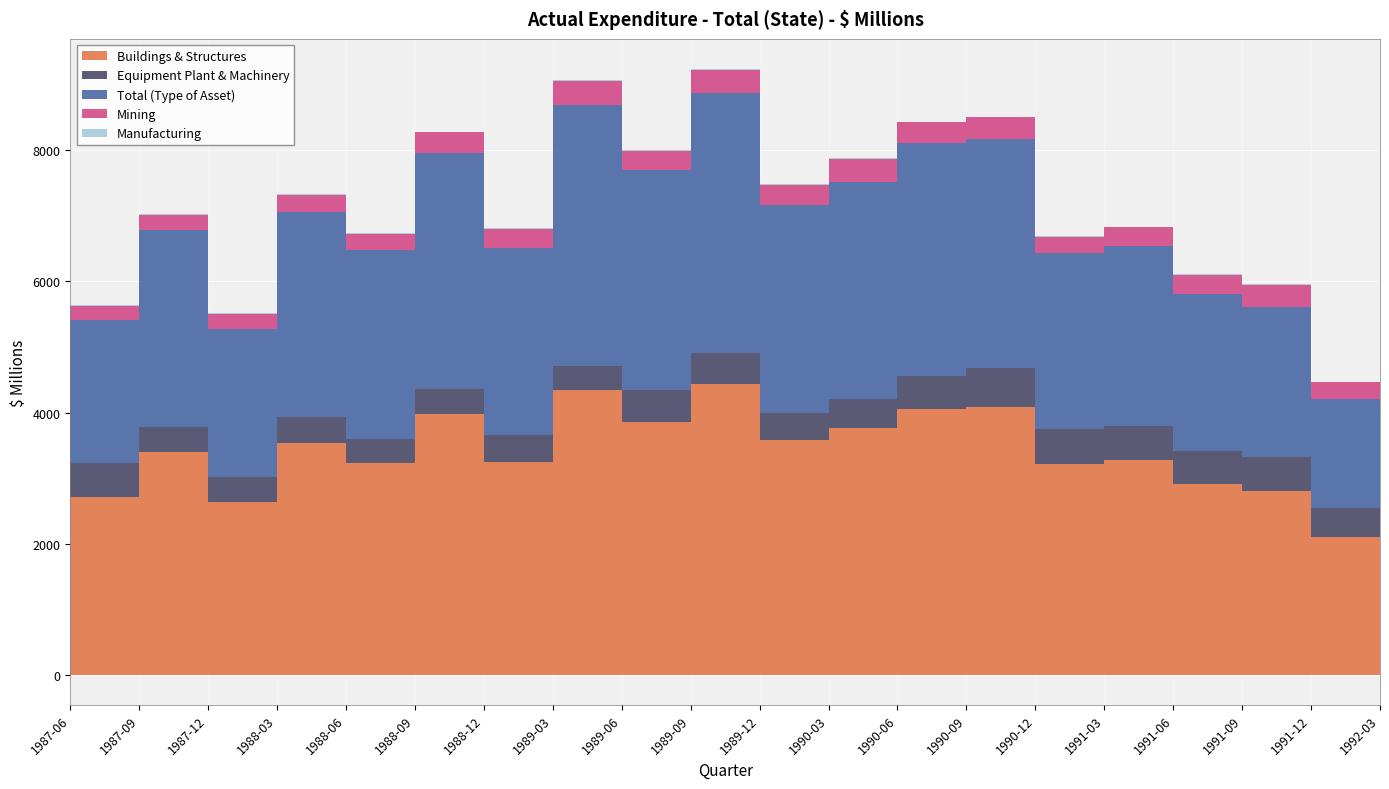

Which series has the largest range (max minus min)?

Buildings & Structures